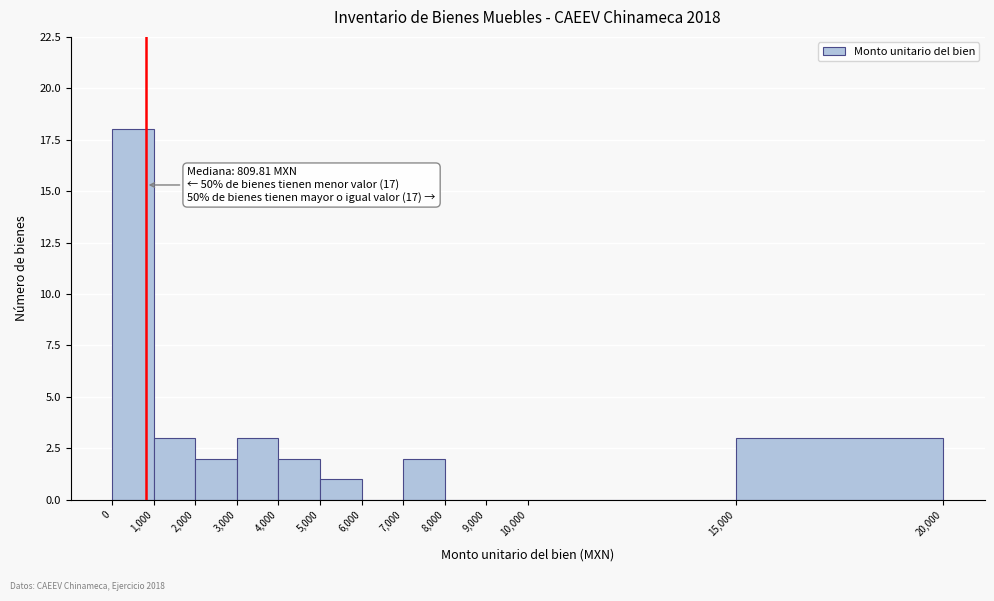

Over which range of the x-axis is the bar tallest?

0 to 1,000